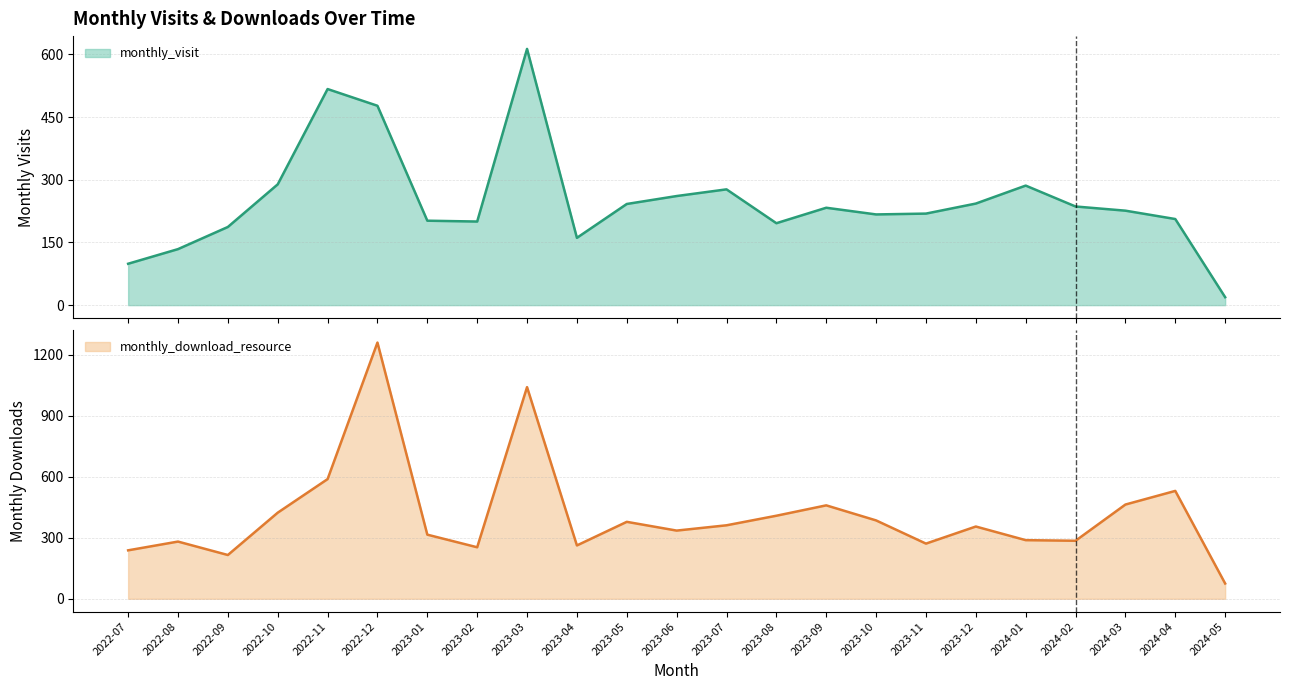

At which category does the chart reach its minimum across all series?

2024-05